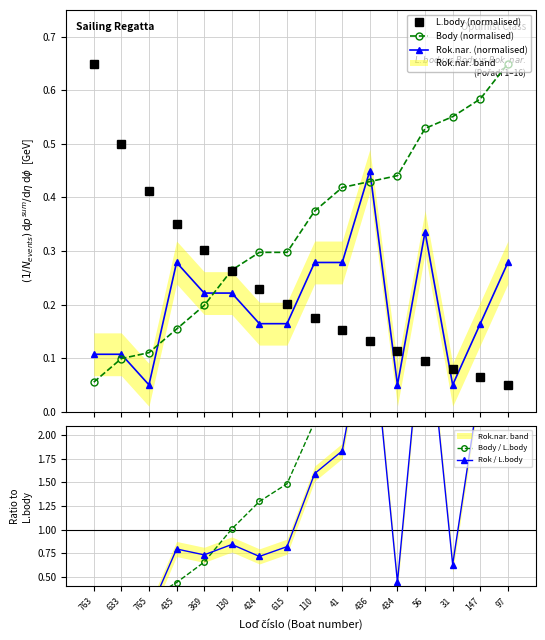

What is the total value across all series at 97?

19.4